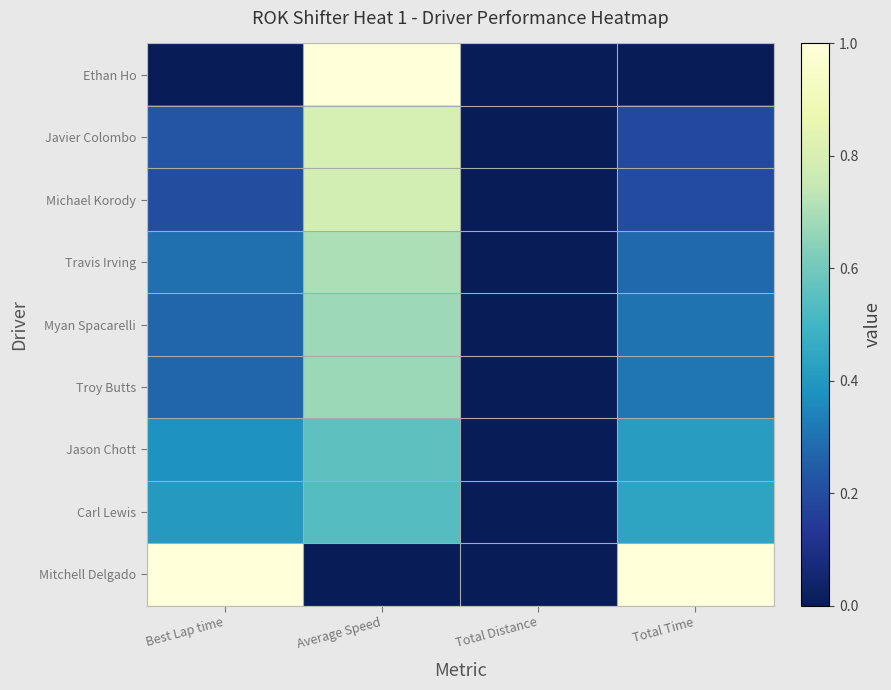

At which category is the sum across all series the highest?

Average Speed